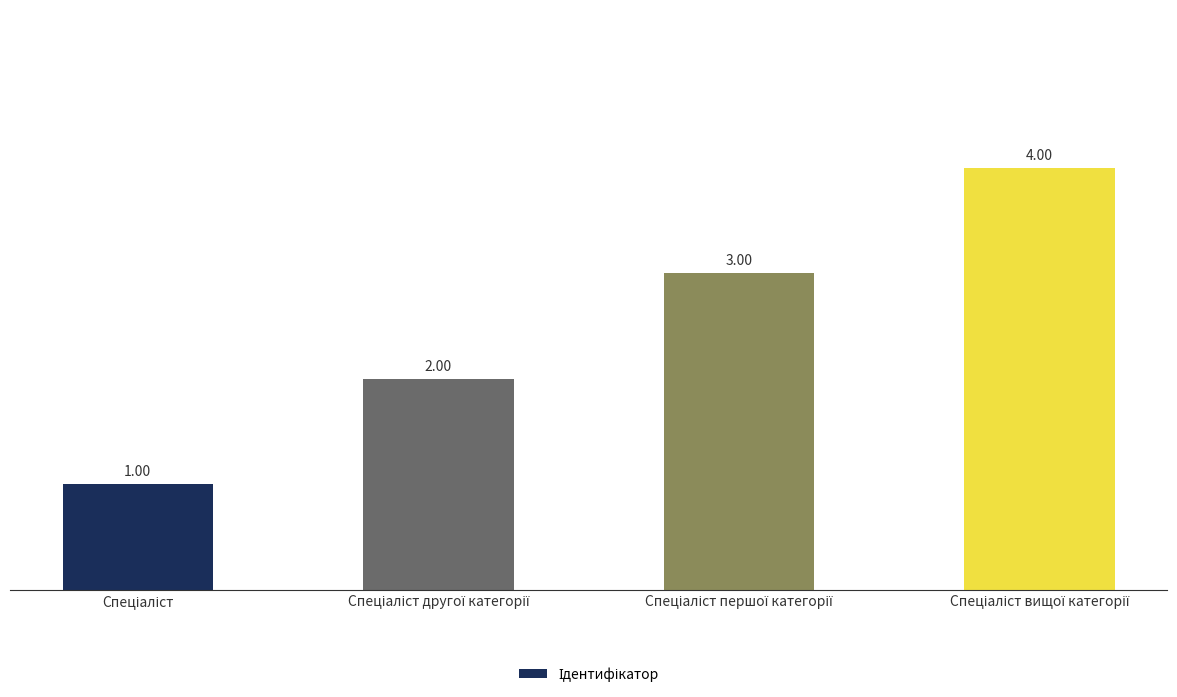

What is the difference between the maximum and minimum values?

3